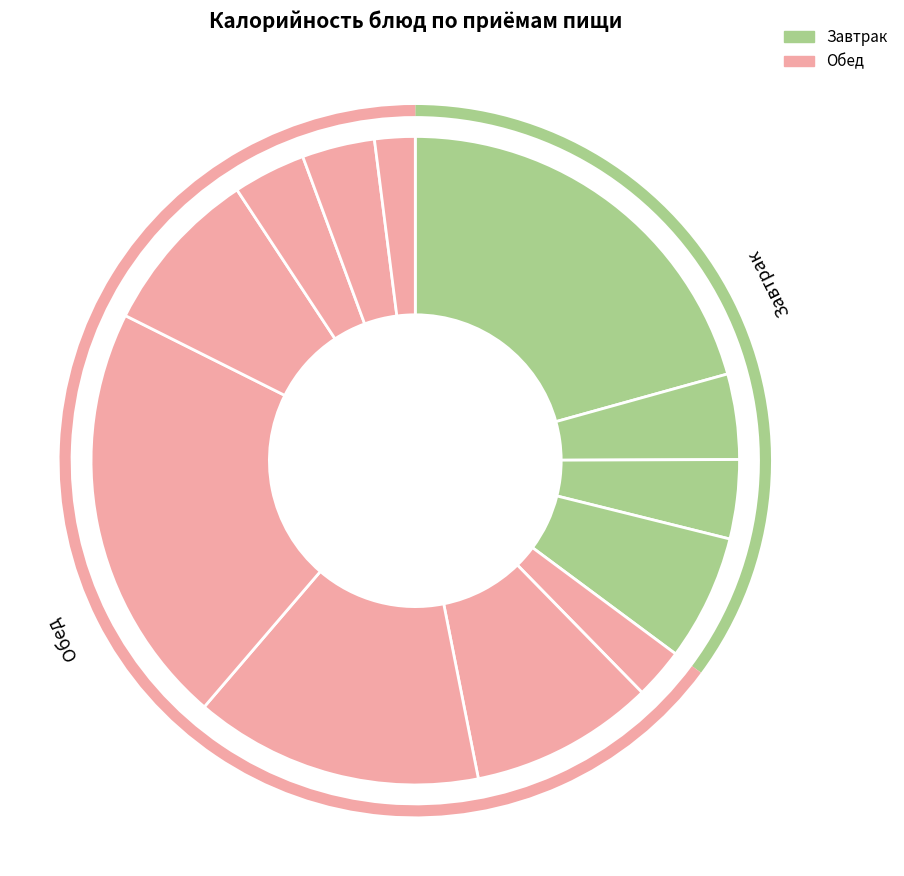

To the nearest percent, what is the difference between the largest and smallest slice percentages?

19%